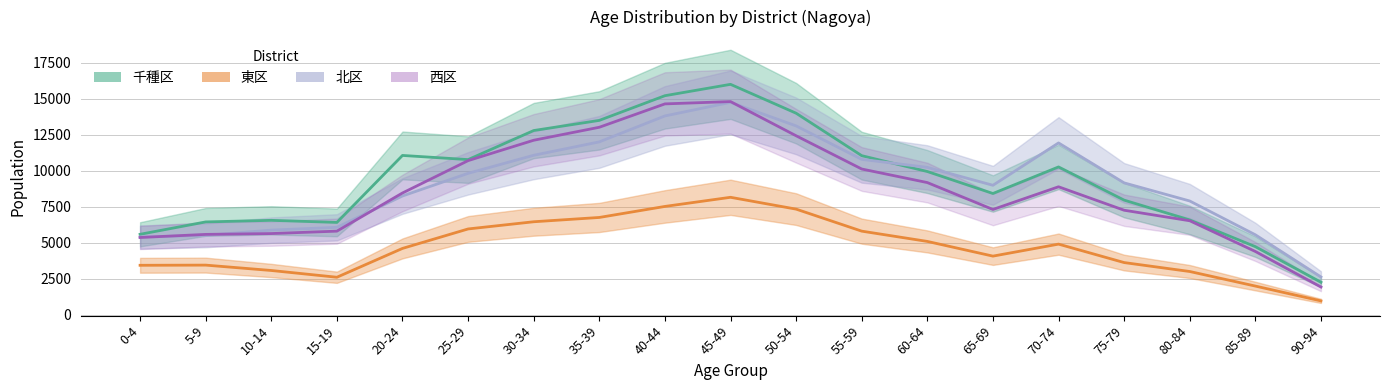

What is the average value of the 北区_総数 series?

9108